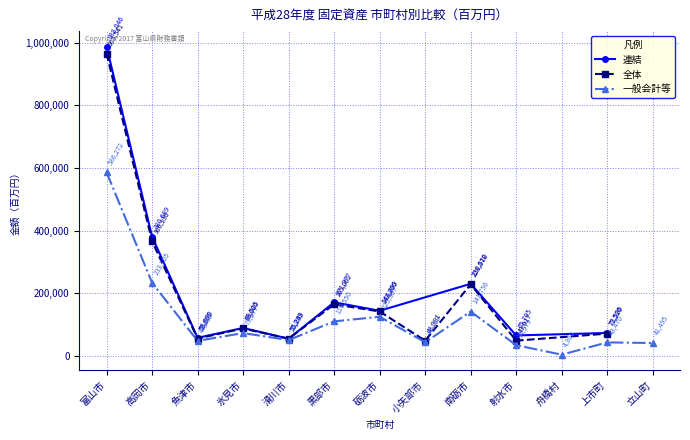

What is the label of the 2nd point from the right?

上市町